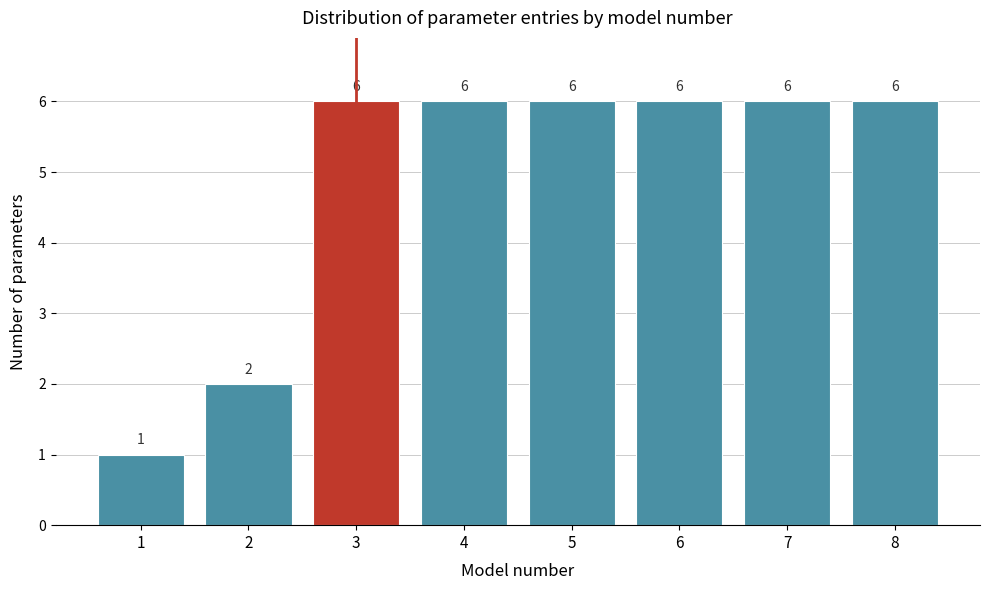

Reading left to right, list all the values displayed in this chart.

1=1	2=2	3=6	4=6	5=6	6=6	7=6	8=6